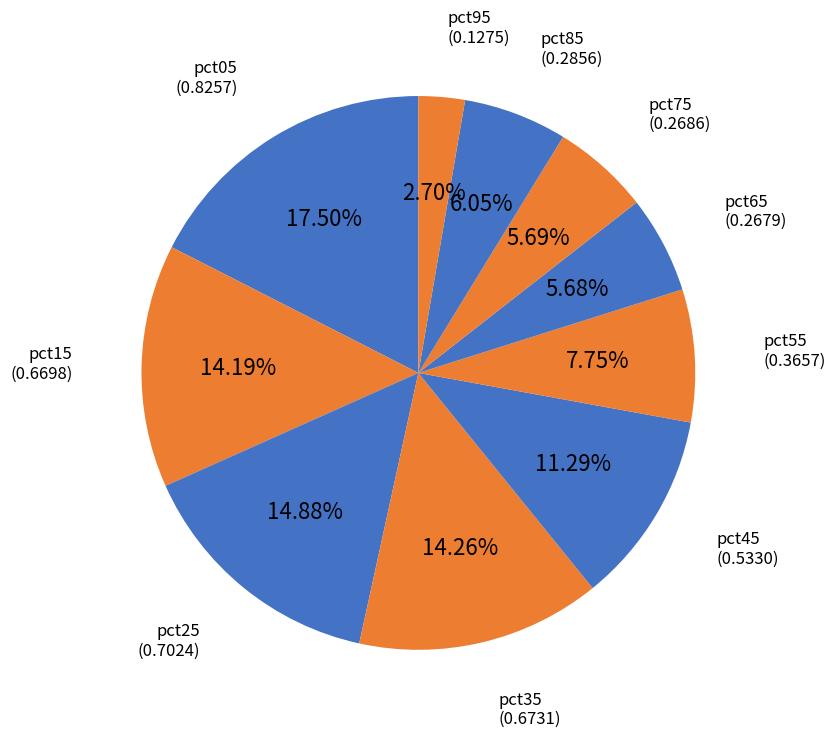

How many slices are in this pie chart?

10